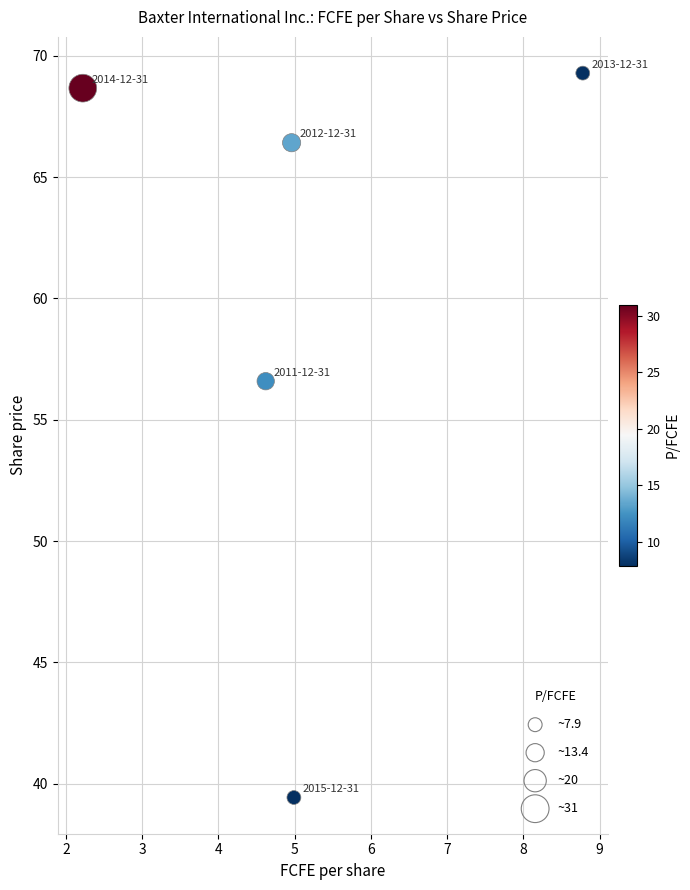

What Y value in the scatter plot is closest to 54?

56.6